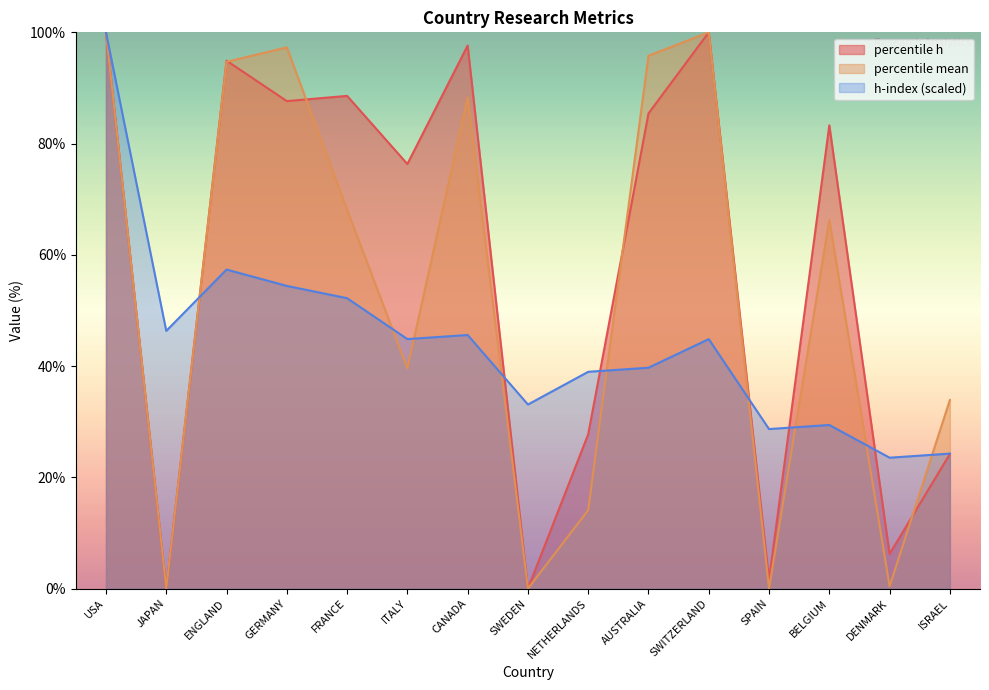

Between USA and DENMARK, which series saw the biggest shift?

percentile mean